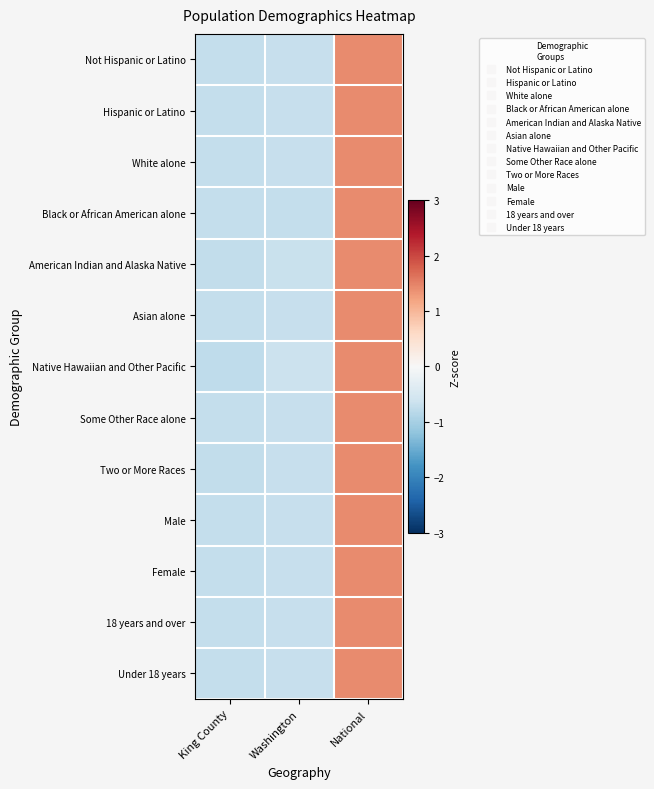

Reading left to right, extract all data points from this chart.

Not Hispanic or Latino: King County=-0.7	Washington=-0.7	National=1.4
Hispanic or Latino: King County=-0.7	Washington=-0.7	National=1.4
White alone: King County=-0.7	Washington=-0.7	National=1.4
Black or African American alone: King County=-0.7	Washington=-0.7	National=1.4
American Indian and Alaska Native: King County=-0.7	Washington=-0.7	National=1.4
Asian alone: King County=-0.7	Washington=-0.7	National=1.4
Native Hawaiian and Other Pacific: King County=-0.8	Washington=-0.7	National=1.4
Some Other Race alone: King County=-0.7	Washington=-0.7	National=1.4
Two or More Races: King County=-0.7	Washington=-0.7	National=1.4
Male: King County=-0.7	Washington=-0.7	National=1.4
Female: King County=-0.7	Washington=-0.7	National=1.4
18 years and over: King County=-0.7	Washington=-0.7	National=1.4
Under 18 years: King County=-0.7	Washington=-0.7	National=1.4